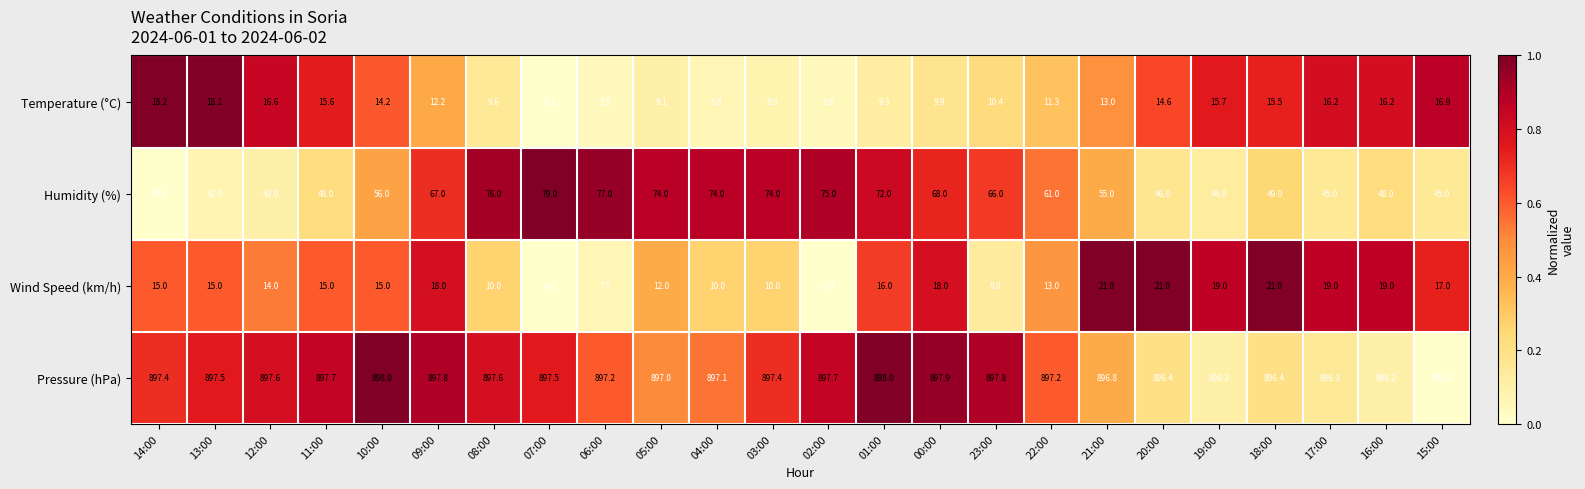

Is it true that Temperature (°C) equals 11.3 at 22:00?

True